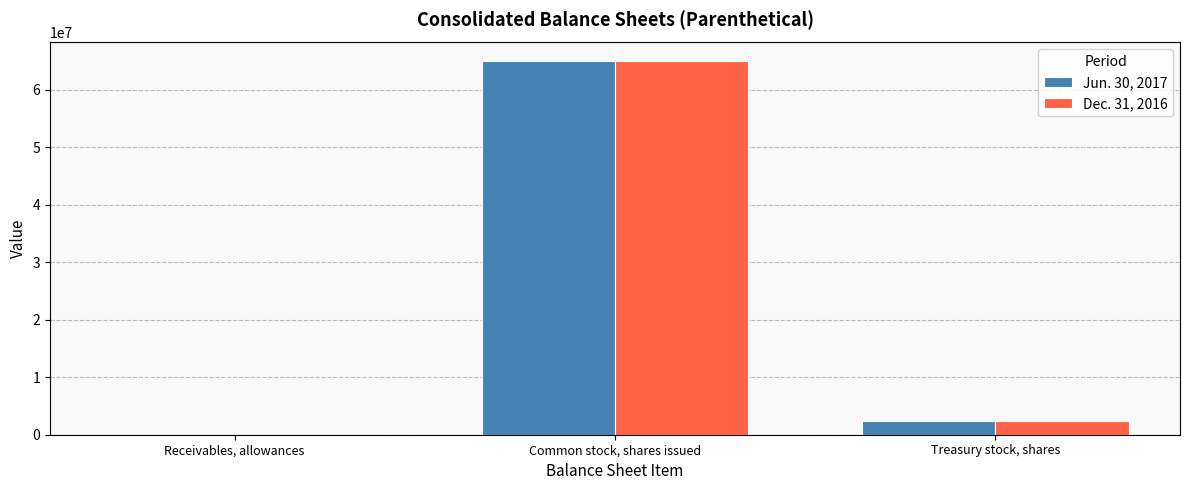

True or false: Dec. 31, 2016 has a value of 65001104 at Common stock, shares issued.

True